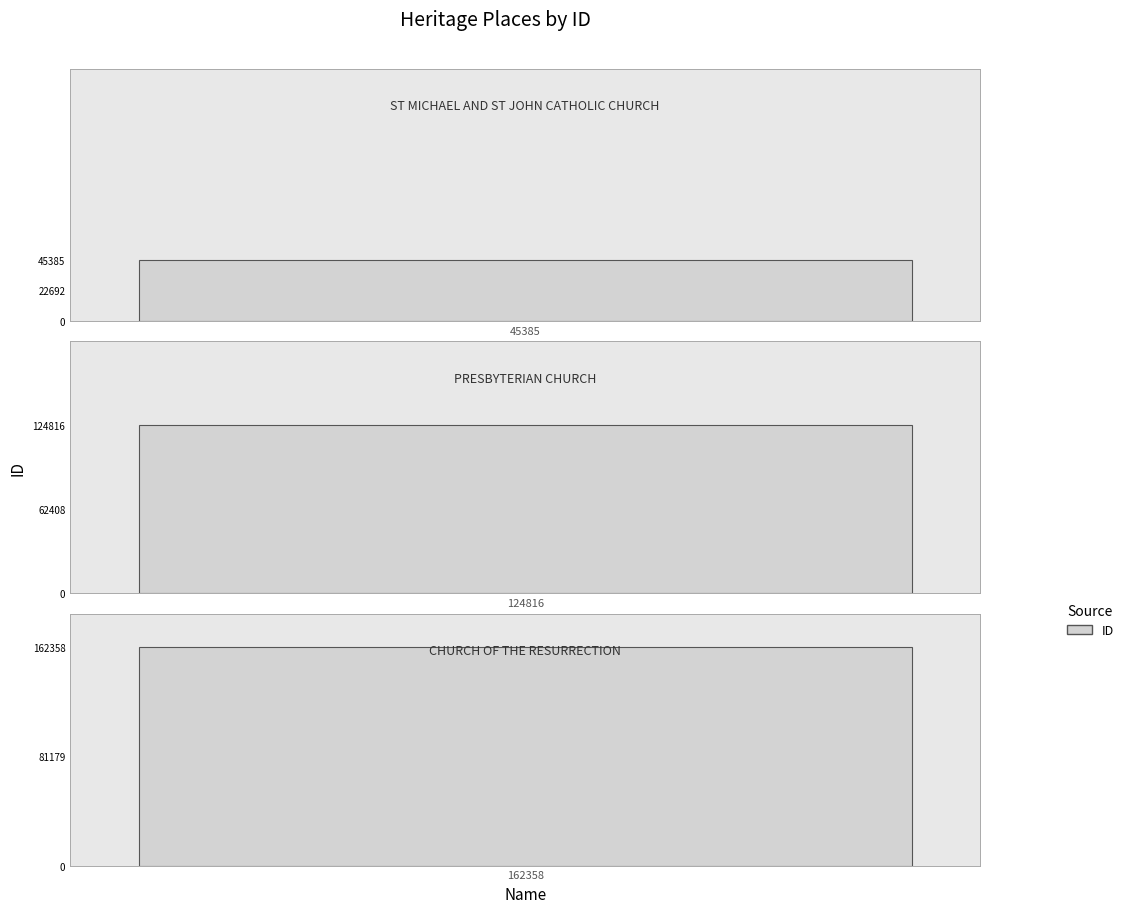

What is the label of the 1st bar from the right?

CHURCH OF THE
RESURRECTION